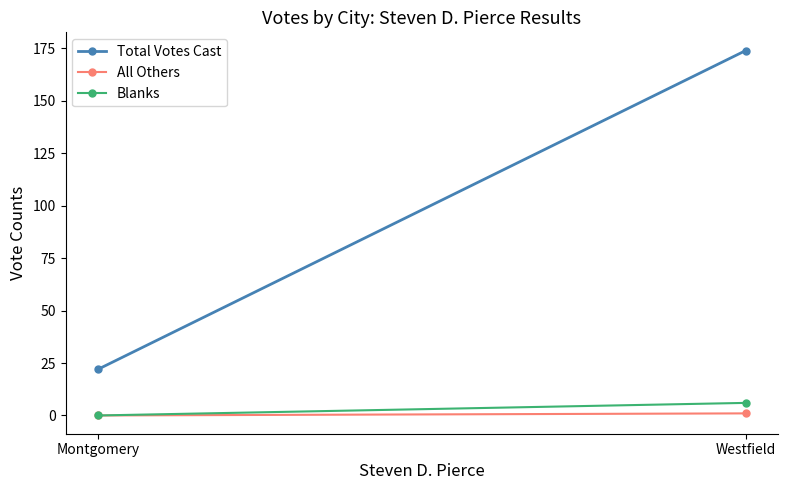

What is the greatest value displayed?

174